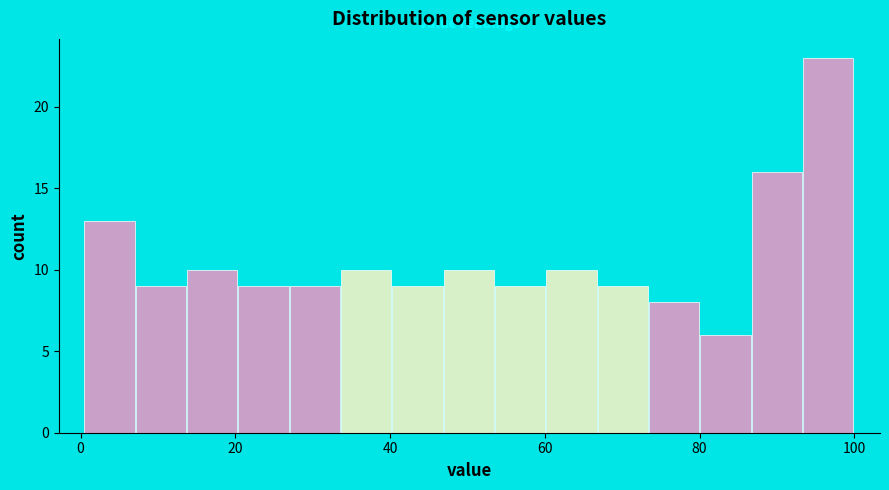

Around what value on the x-axis is the tallest bar? Give the approximate position of its centre, as read against the axis.

96